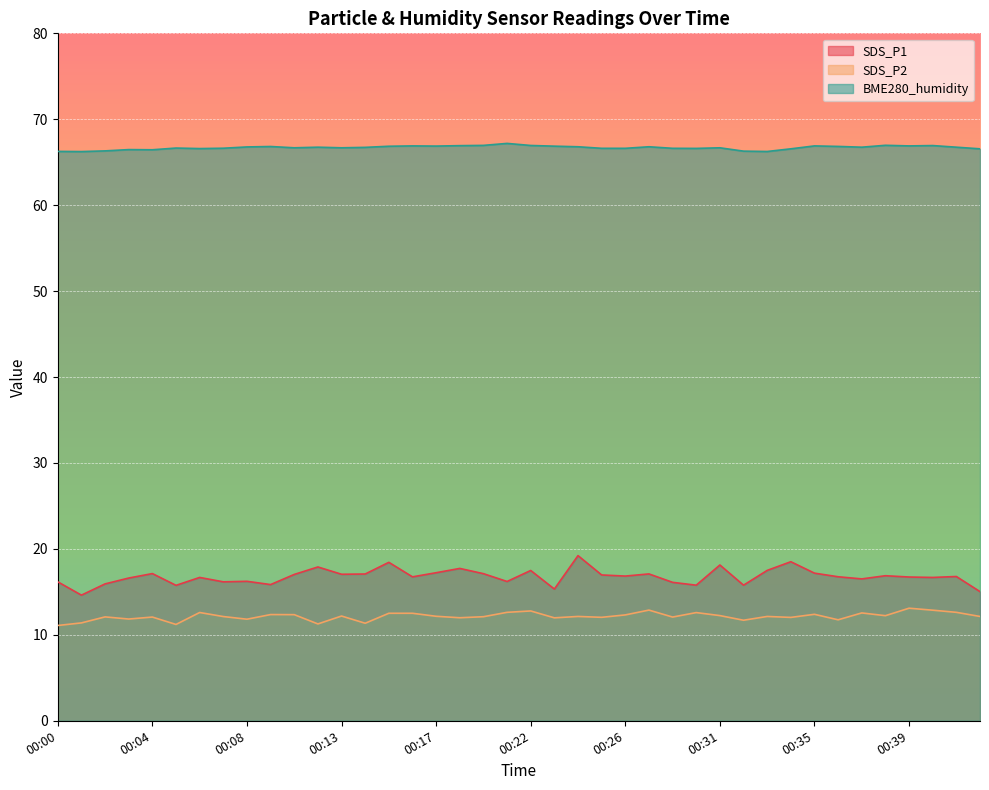

Where is the first local maximum for BME280_humidity?

00:03